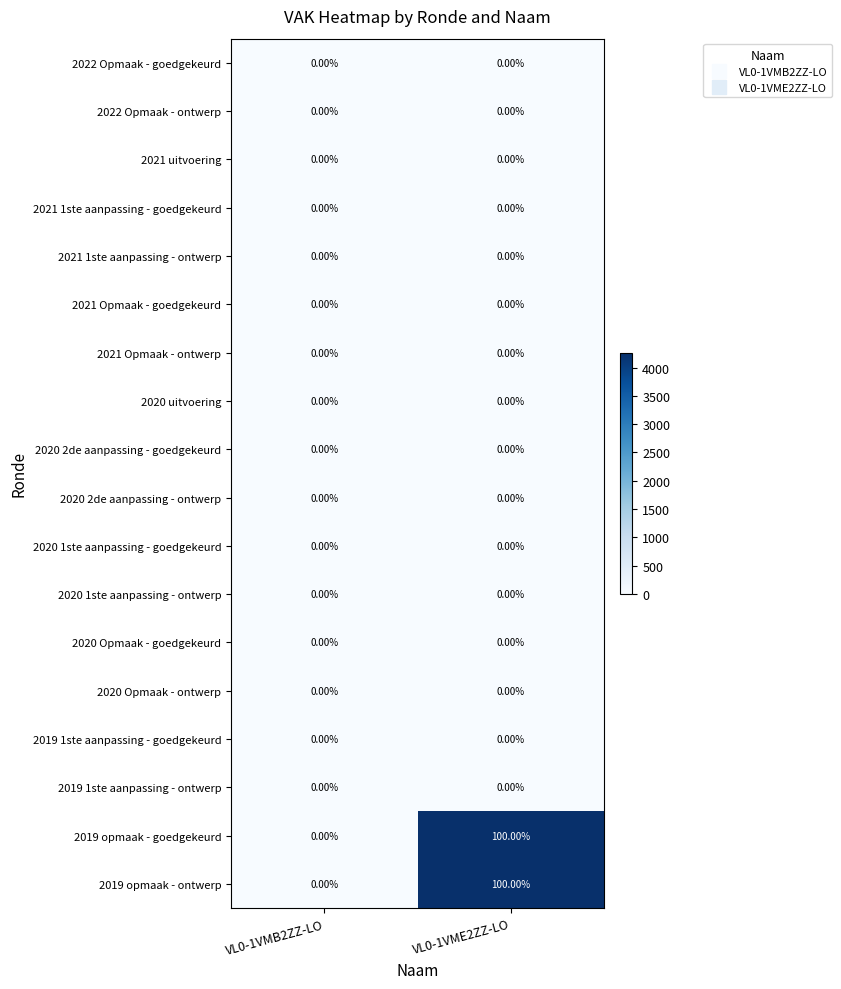

What is the total value across all series at VL0-1VME2ZZ-LO?

200